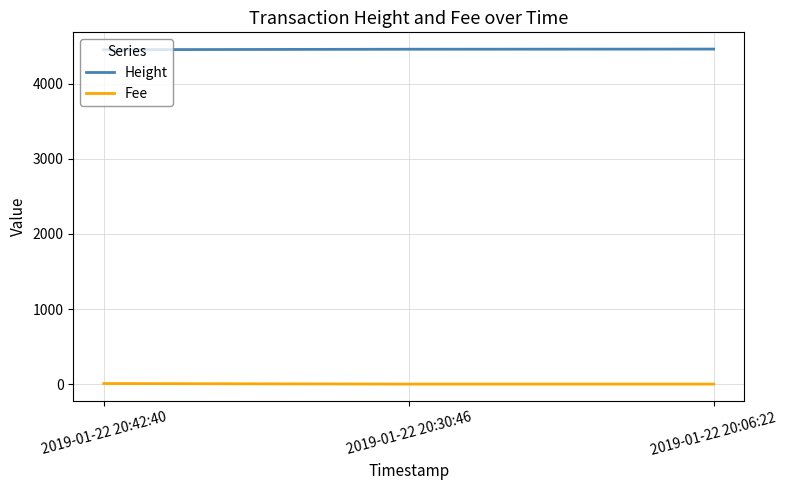

Rank the series by their maximum value, from lowest to highest.

Fee, Height